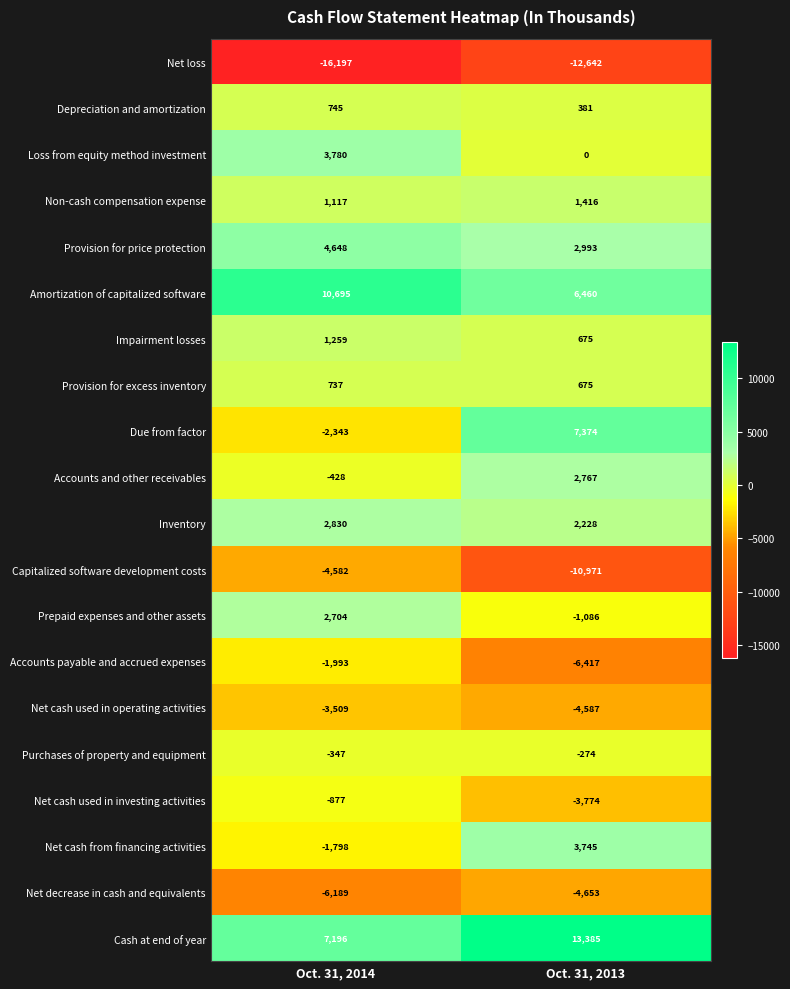

Is it true that Net cash used in investing activities equals -877 at Oct. 31, 2014?

True